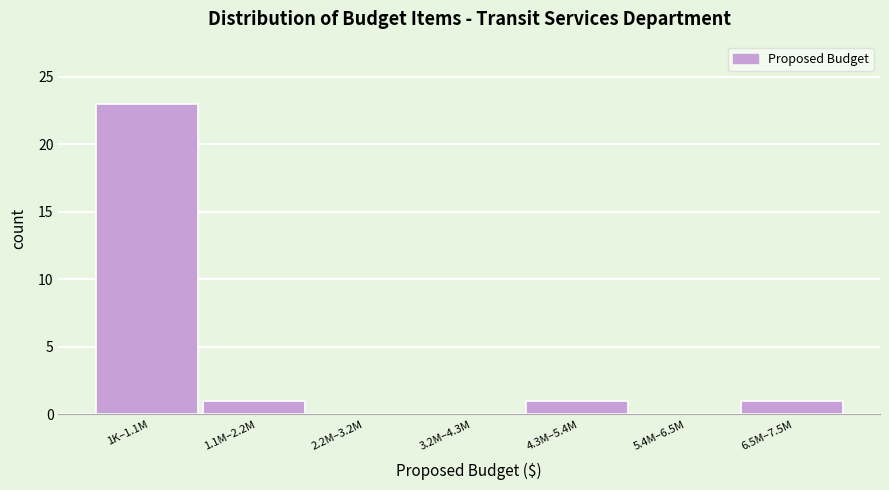

Reading left to right, list all the values displayed in this chart.

1K–1.1M=23	1.1M–2.2M=1	2.2M–3.2M=0	3.2M–4.3M=0	4.3M–5.4M=1	5.4M–6.5M=0	6.5M–7.5M=1